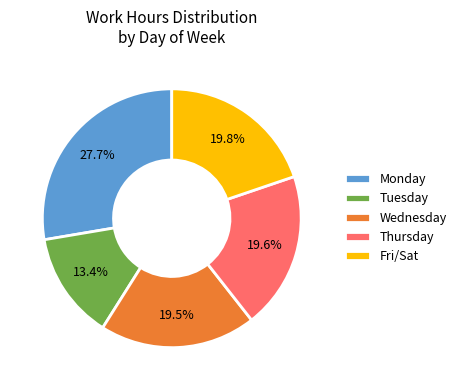

Is there any slice that represents more than half of the pie?

No